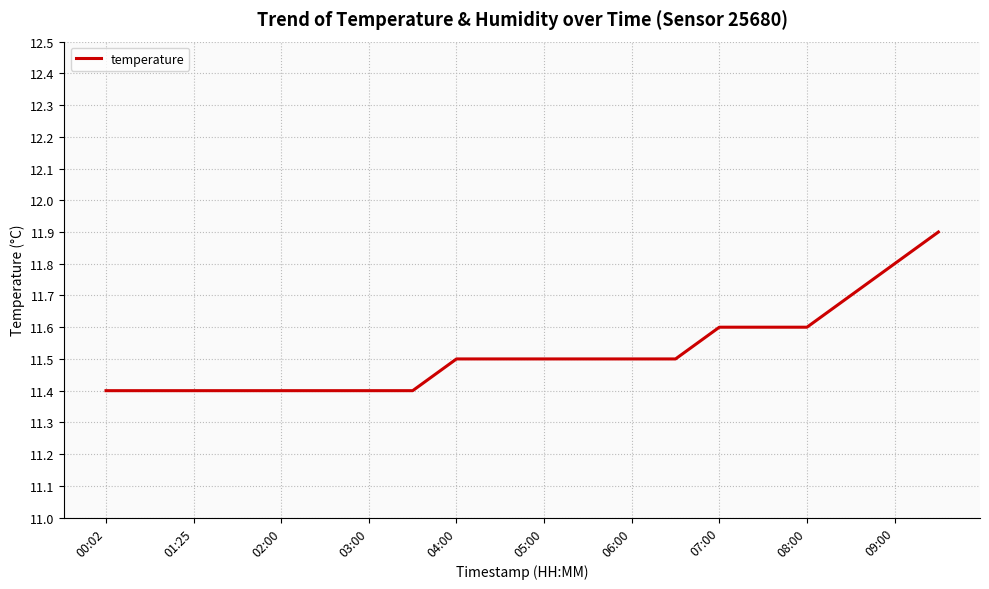

What is the minimum value shown in the chart?

11.4